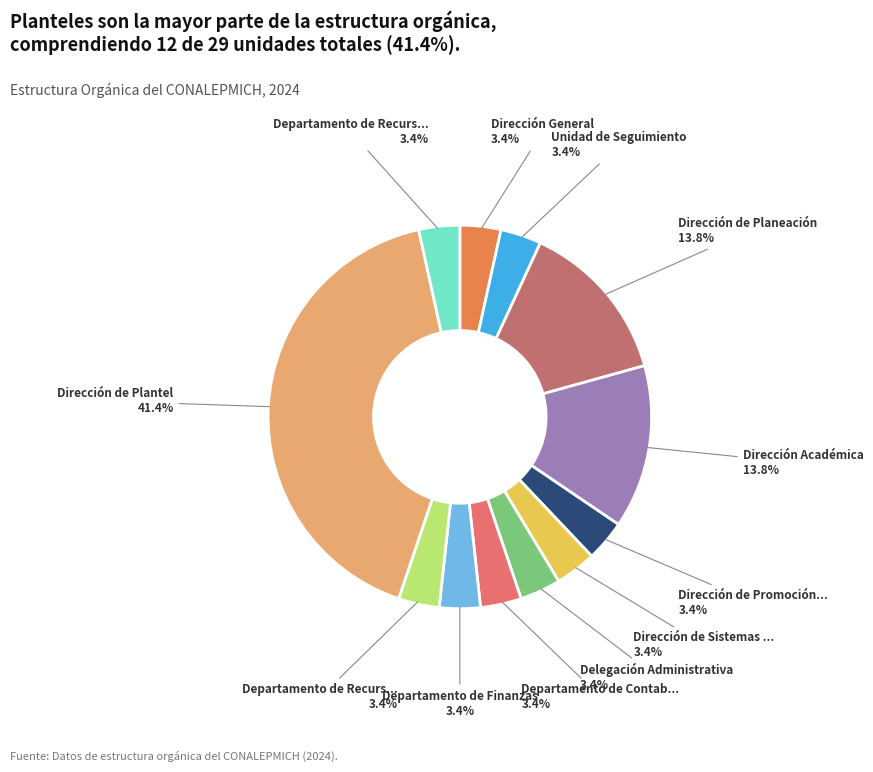

To the nearest percent, what is the difference between the largest and smallest slice percentages?

38%